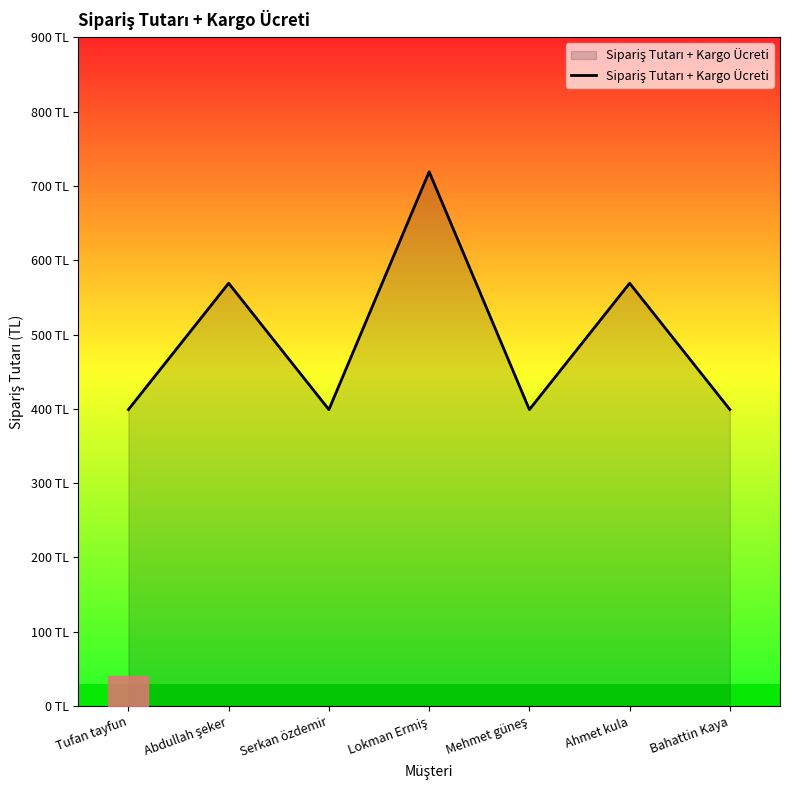

Approximately how many times larger is the value at Bahattin Kaya compared to Serkan özdemir?

1.0